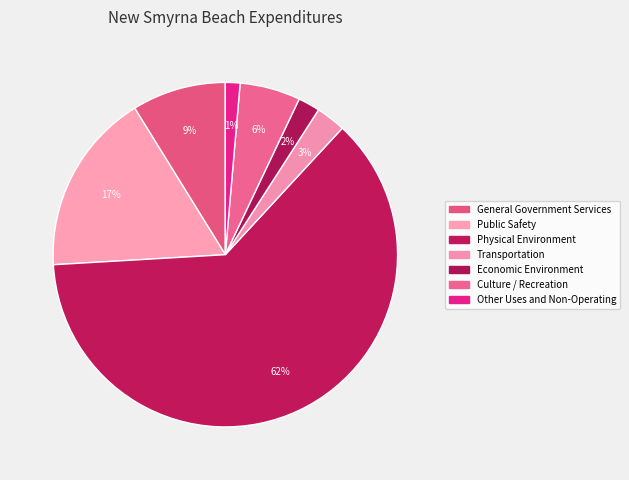

To the nearest percent, what is the difference between the largest and smallest slice percentages?

61%